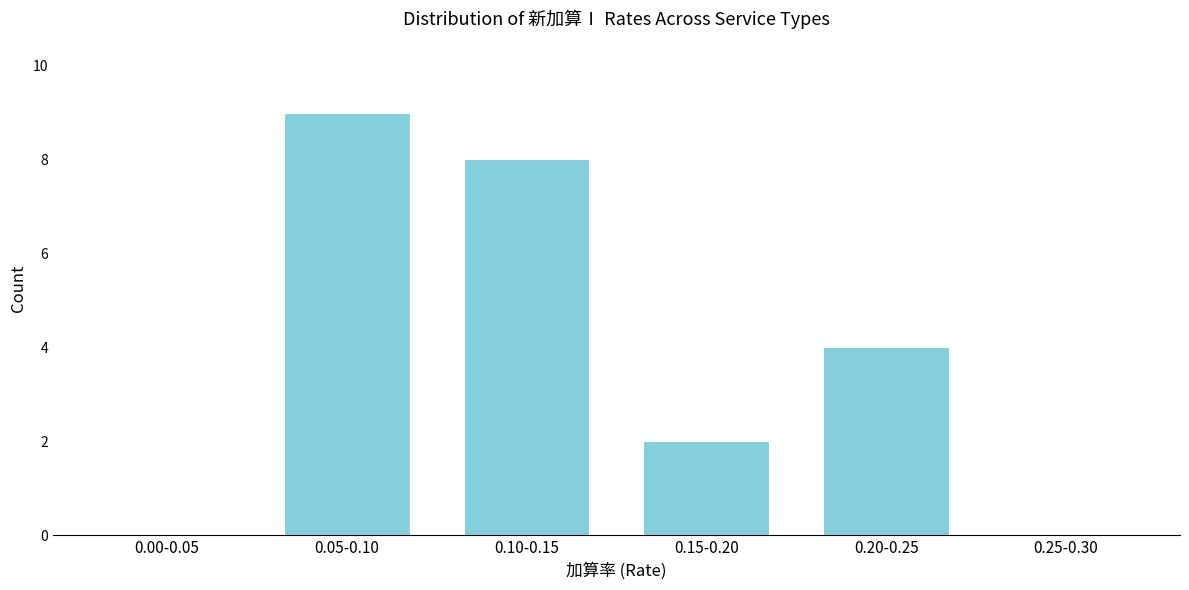

Reading left to right, extract all data points from this chart.

0.00-0.05=0	0.05-0.10=9	0.10-0.15=8	0.15-0.20=2	0.20-0.25=4	0.25-0.30=0